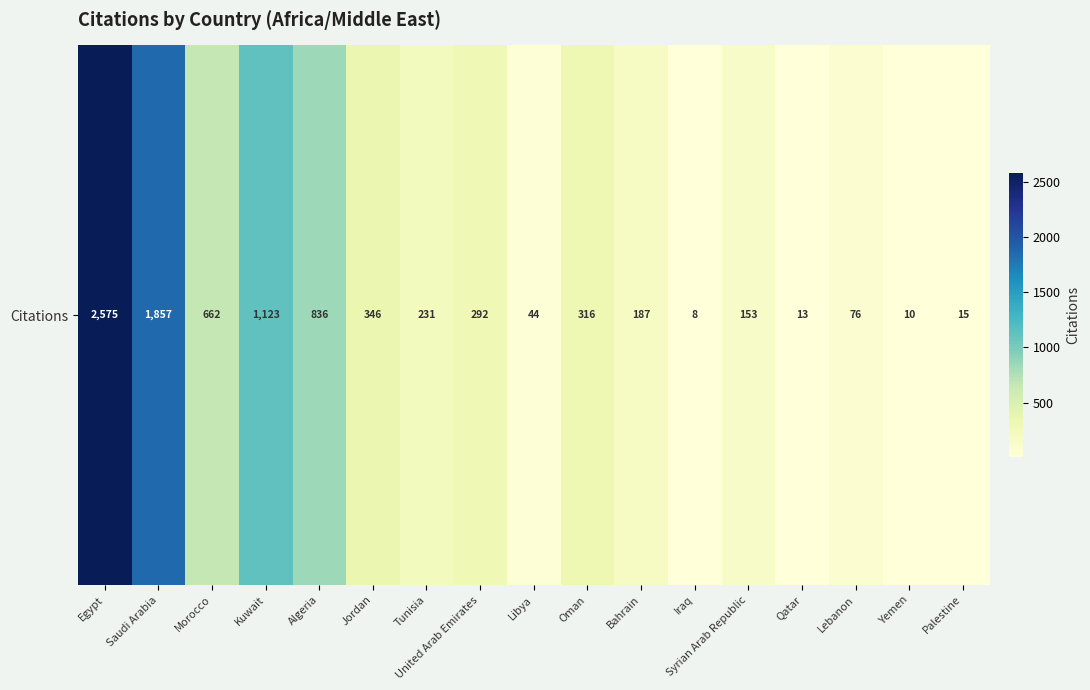

List the labels in order of value, largest first.

Egypt, Saudi Arabia, Kuwait, Algeria, Morocco, Jordan, Oman, United Arab Emirates, Tunisia, Bahrain, Syrian Arab Republic, Lebanon, Libya, Palestine, Qatar, Yemen, Iraq